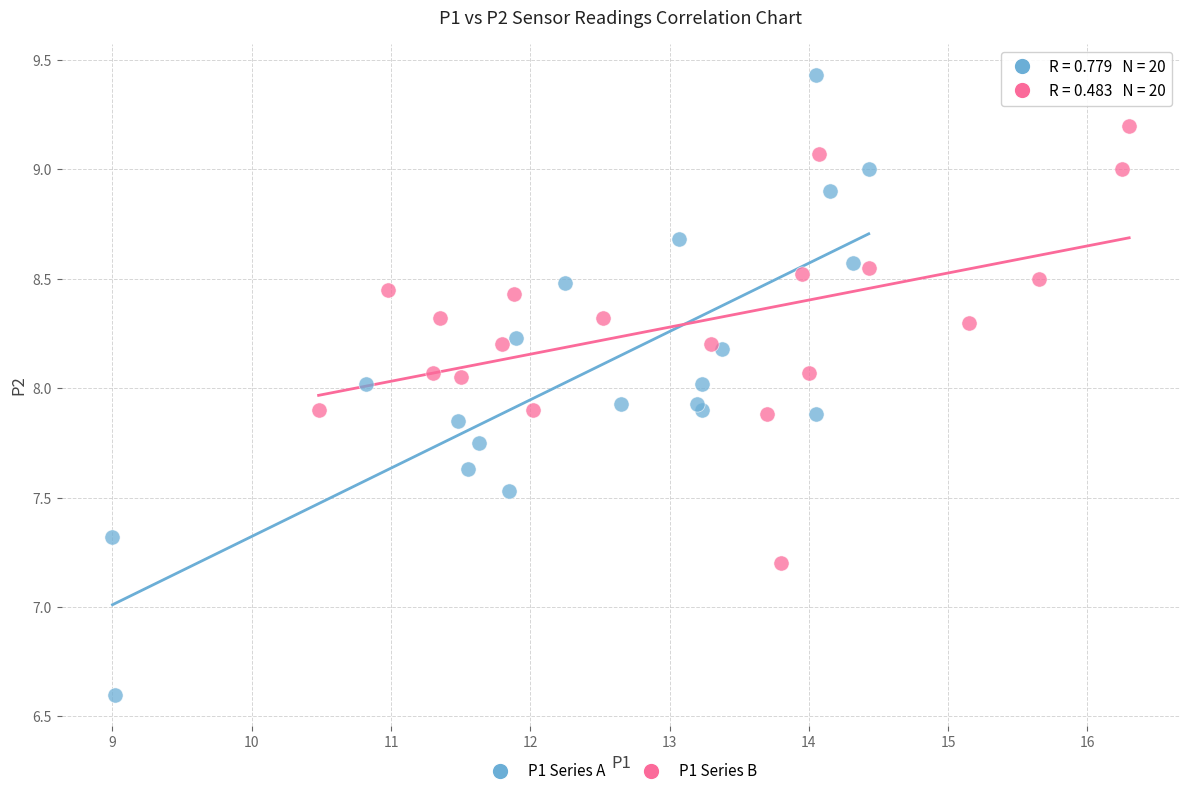

What are all the series names shown in the legend?

P1 Series A, P1 Series B